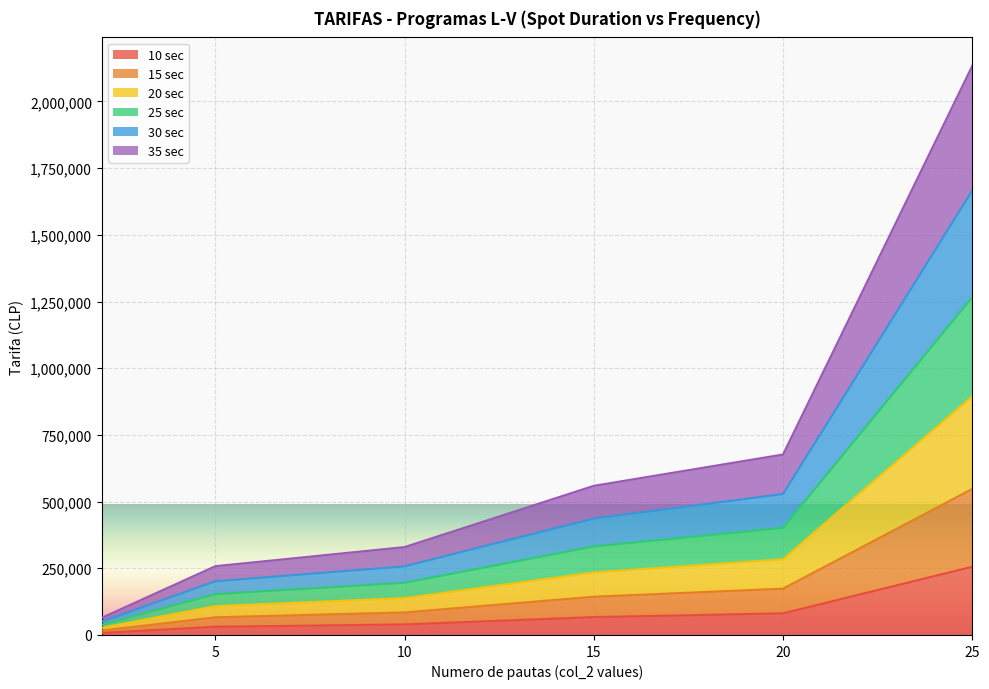

What is the total value across all series at 20?

676500